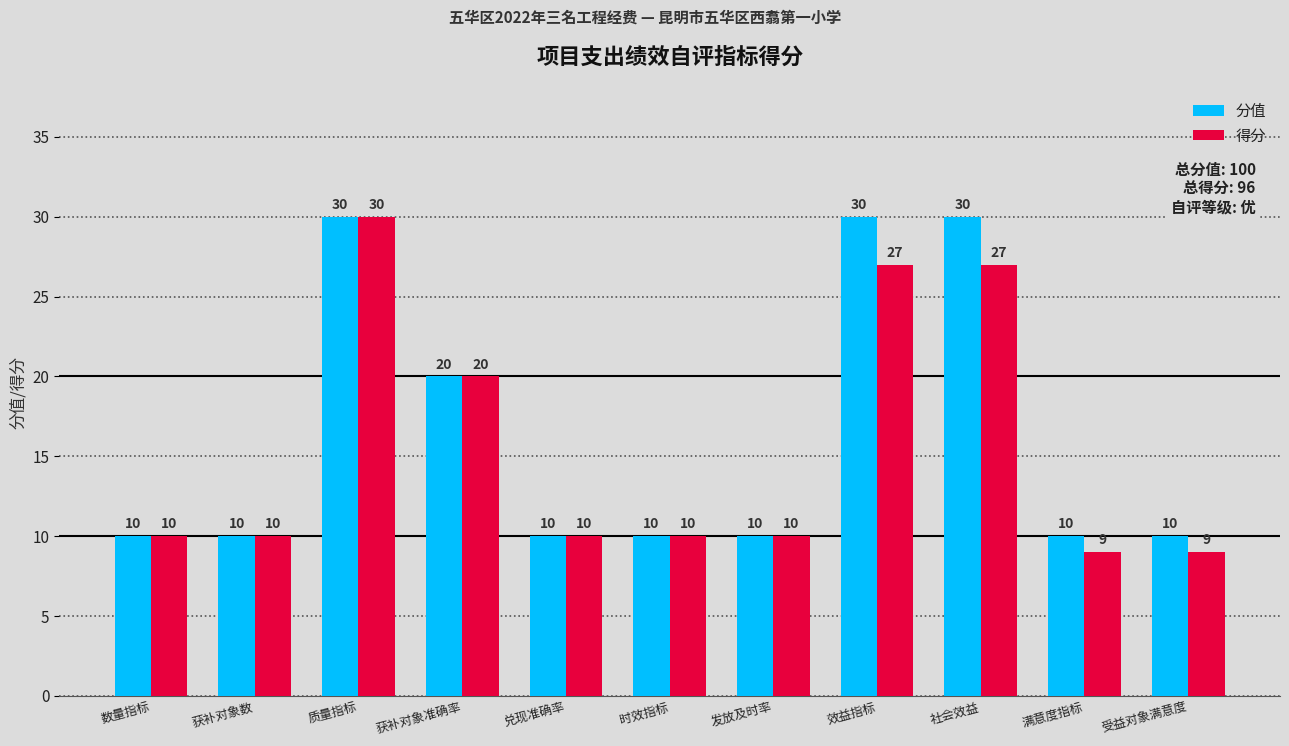

What is the minimum value for 得分?

9